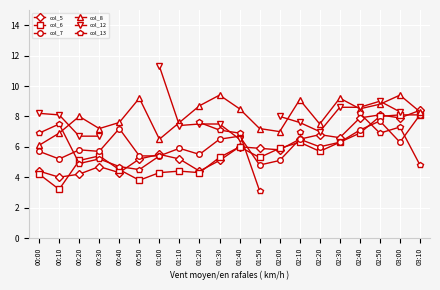

Is the value of col_5 at 02:00 greater than the value of col_6 at 00:10?

Yes